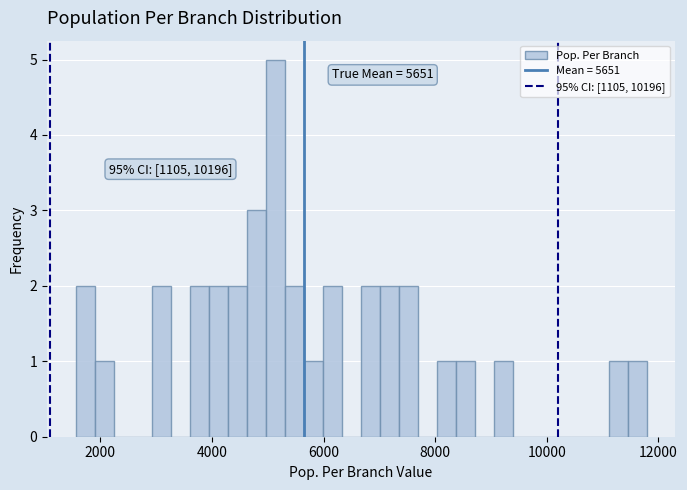

Read against the x-axis, roughly where is the centre of the tallest bar?

5200